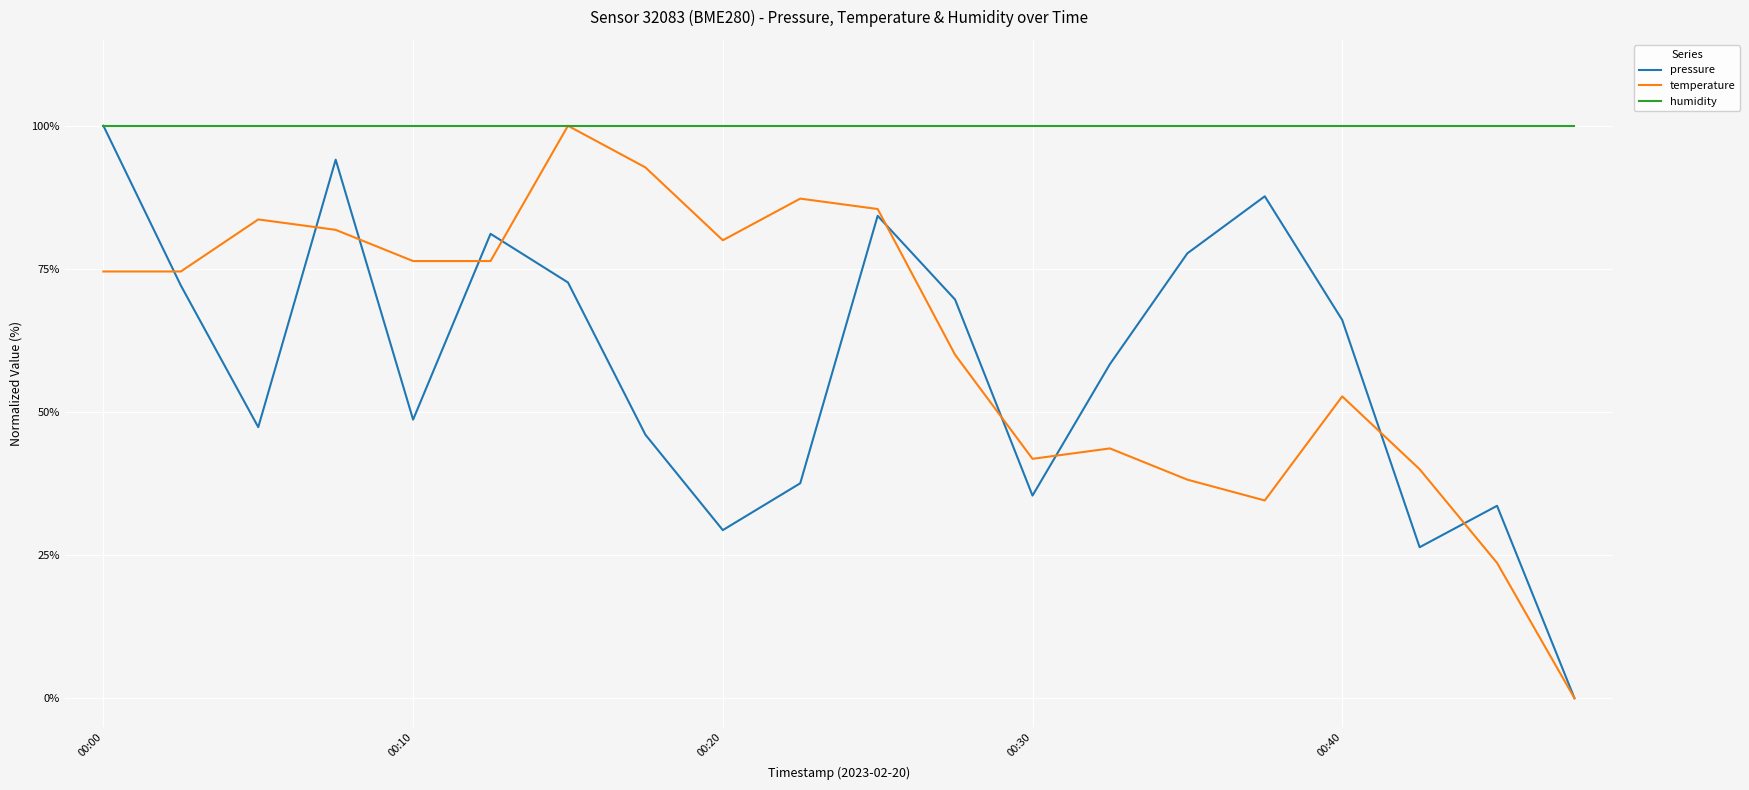

Which series has the largest total across all categories?

humidity